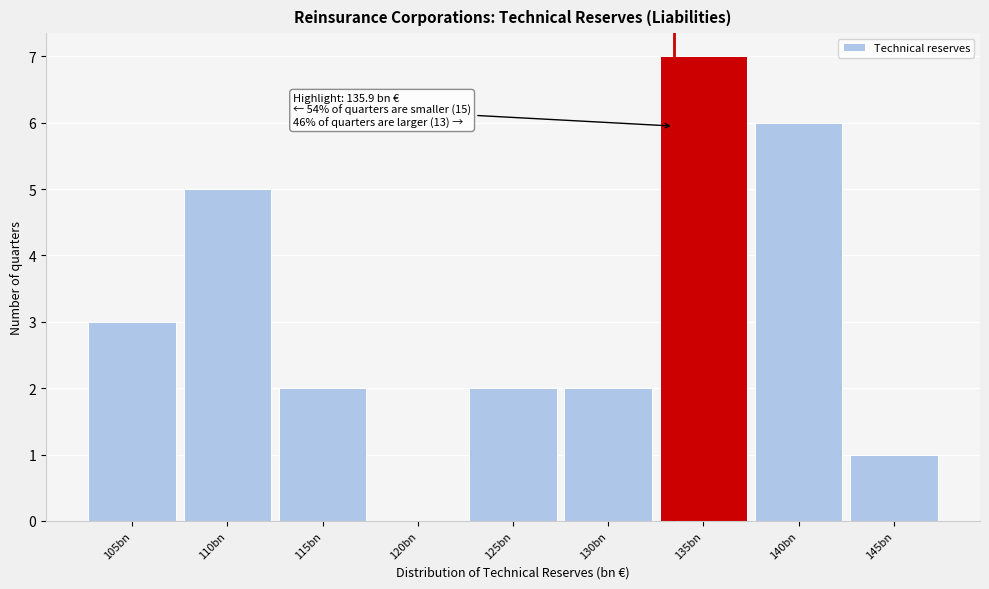

Reading left to right, list all the values displayed in this chart.

105bn=3	110bn=5	115bn=2	120bn=0	125bn=2	130bn=2	135bn=7	140bn=6	145bn=1